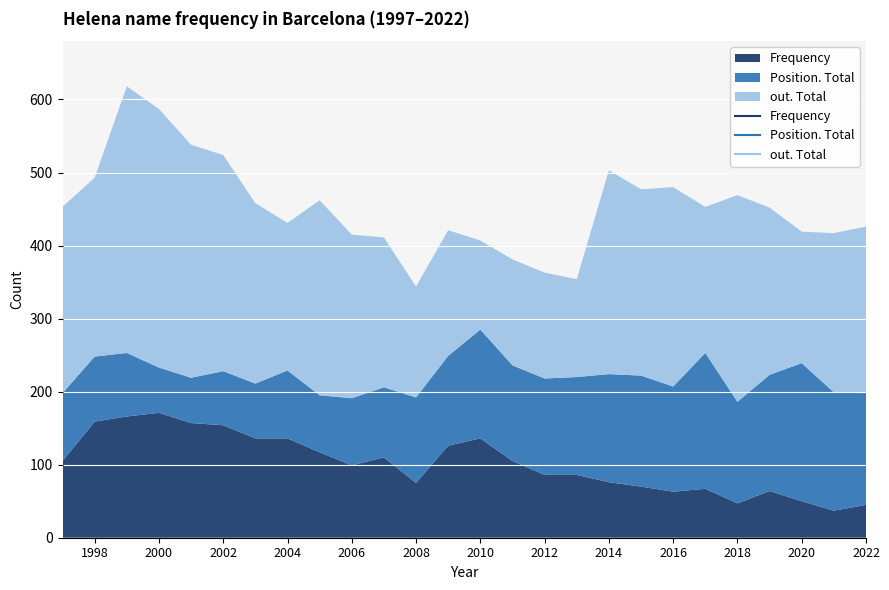

Rank the series at 1998 from highest to lowest value.

out. Total, Frequency, Position. Total